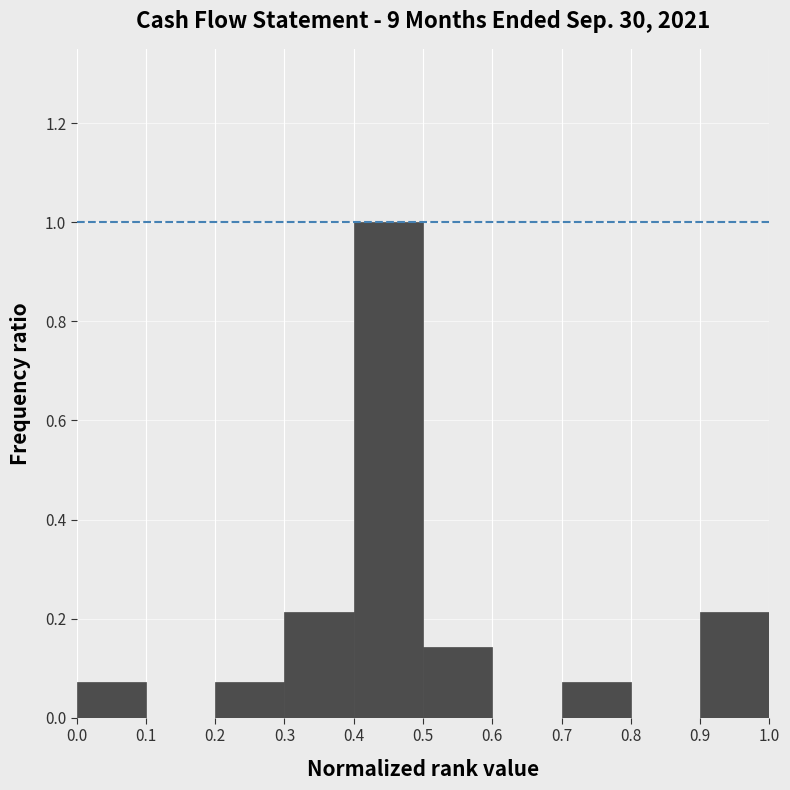

Over which range of the x-axis is the bar tallest?

0.4 to 0.5